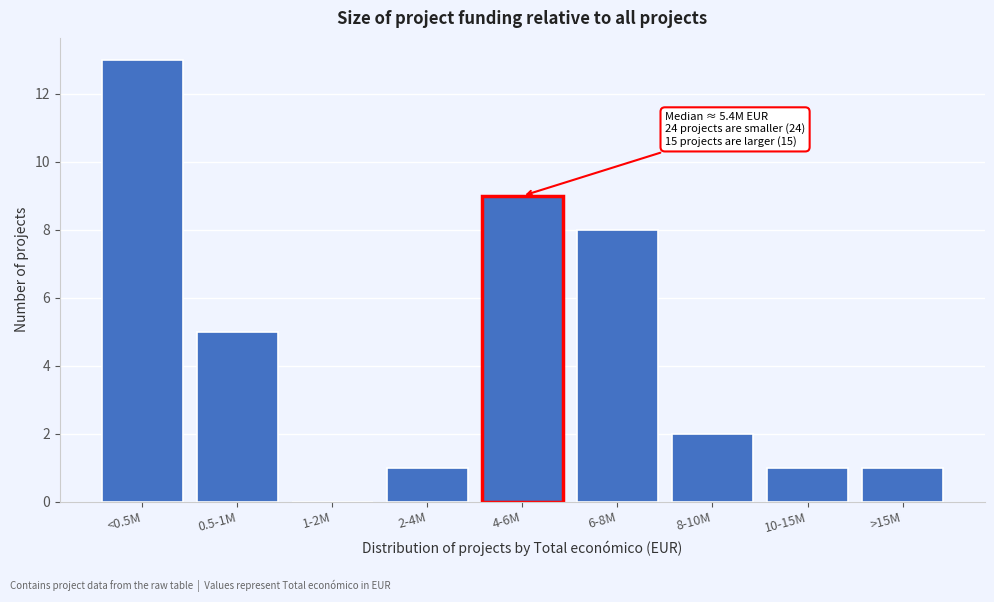

Which label corresponds to the largest value in the chart?

<0.5M